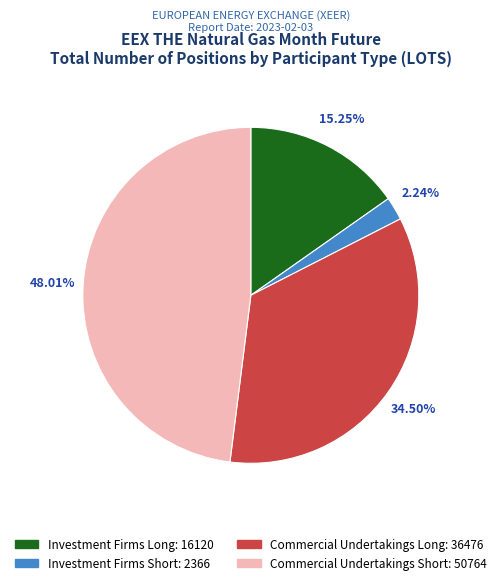

Is there a majority slice in this chart?

No